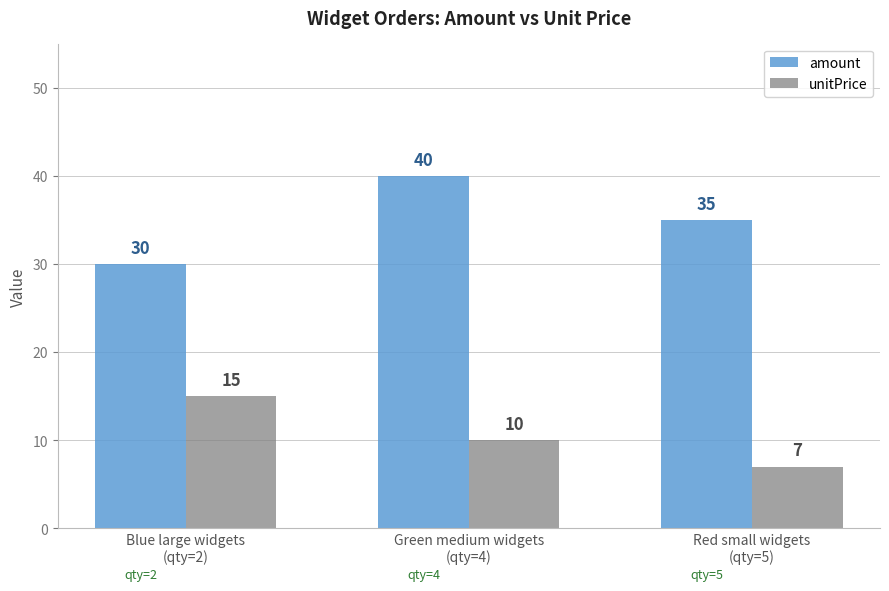

Count the number of categories in the chart.

3